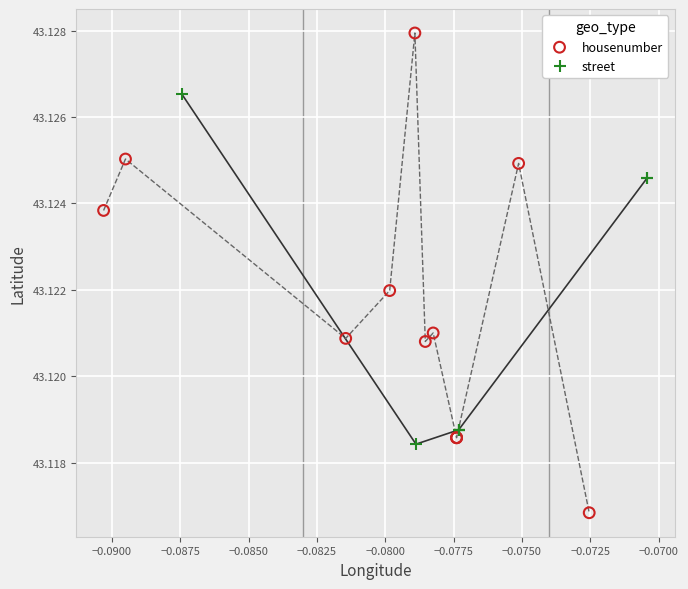

What are all the series names shown in the legend?

housenumber, street